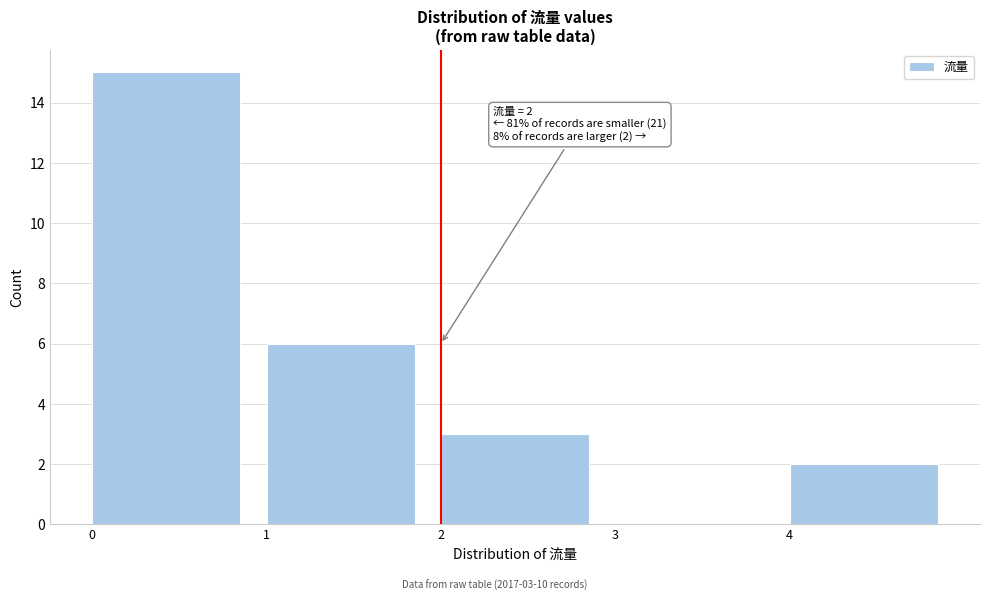

Over which range of the x-axis is the bar tallest?

0 to 1